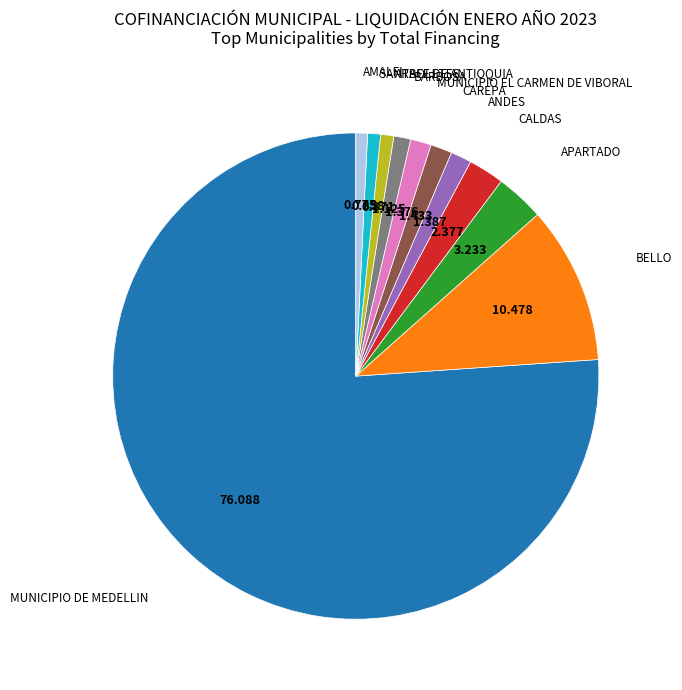

Is there a majority slice in this chart?

Yes